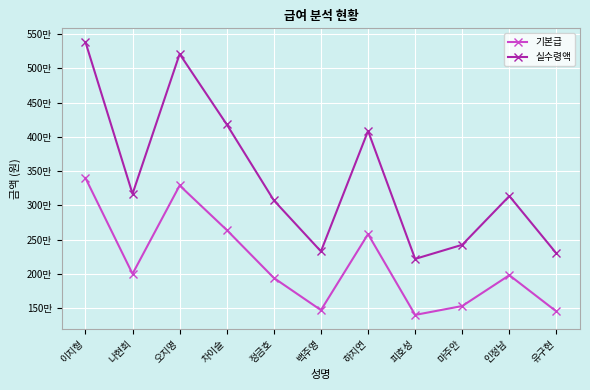

How many interior local valleys does the 실수령액 series have?

3